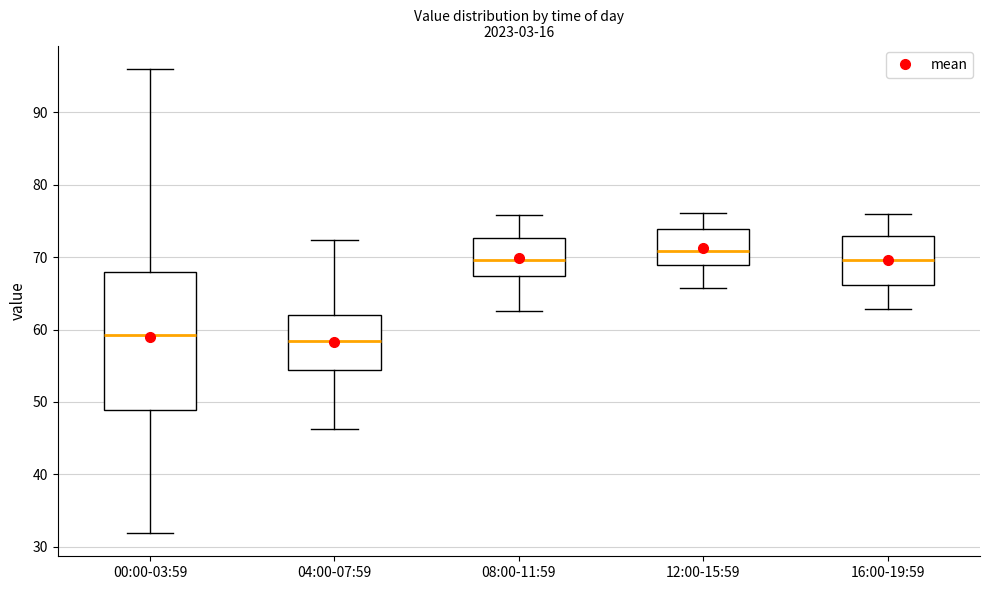

Comparing the boxes themselves (not the whiskers), which one is the tallest?

00:00-03:59